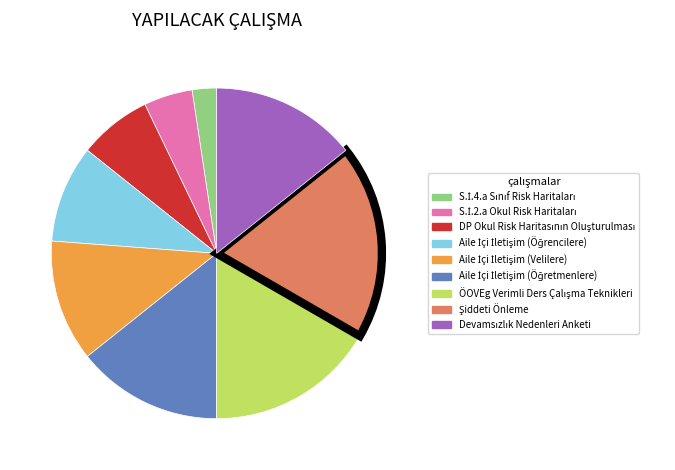

Is there a majority slice in this chart?

No